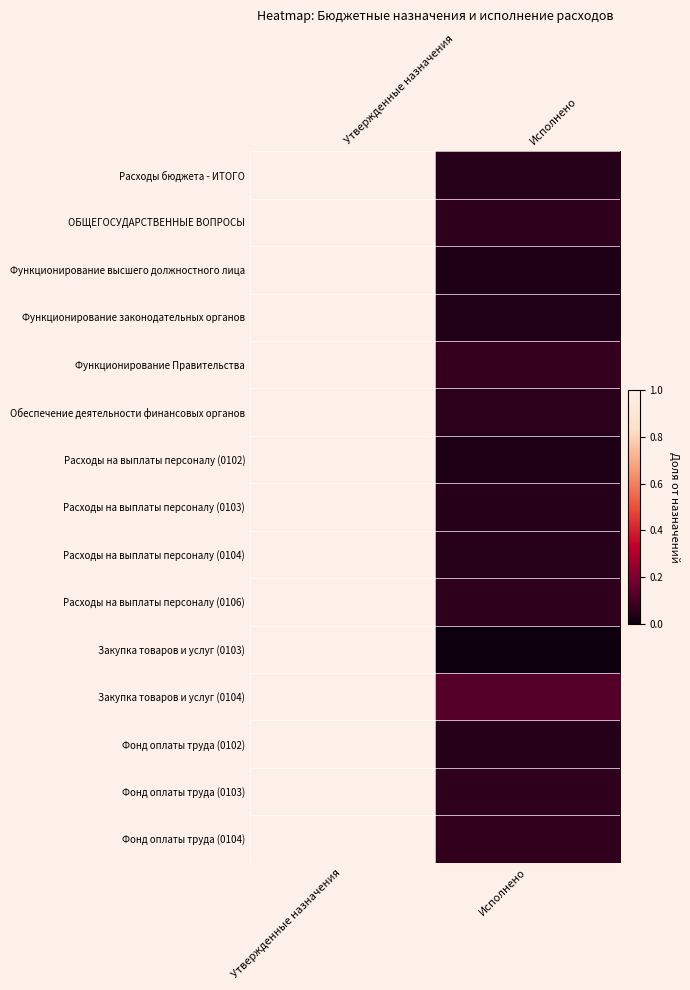

Which label corresponds to the smallest value in the chart?

Исполнено